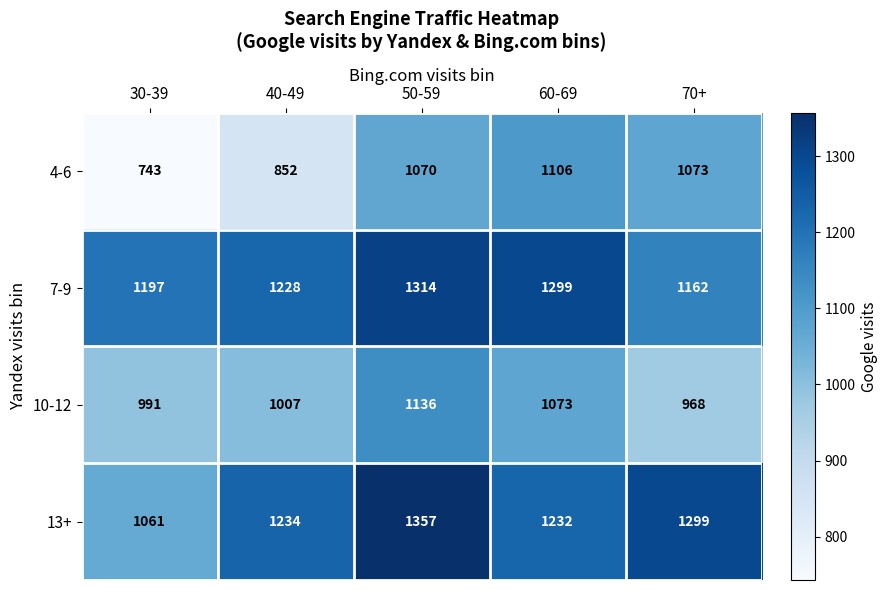

Where is 7-9 nearest to the value 1238?

40-49